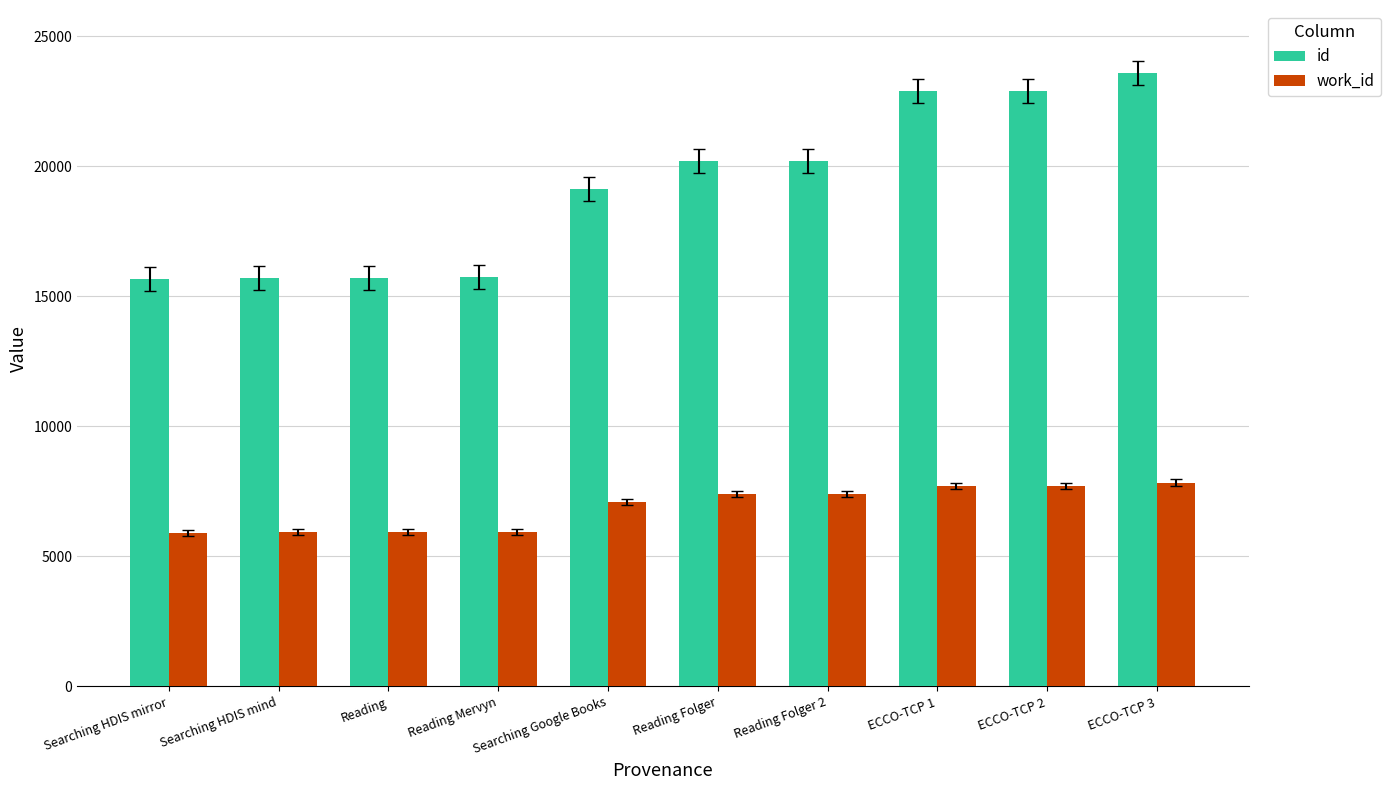

What is the greatest value displayed?

23579